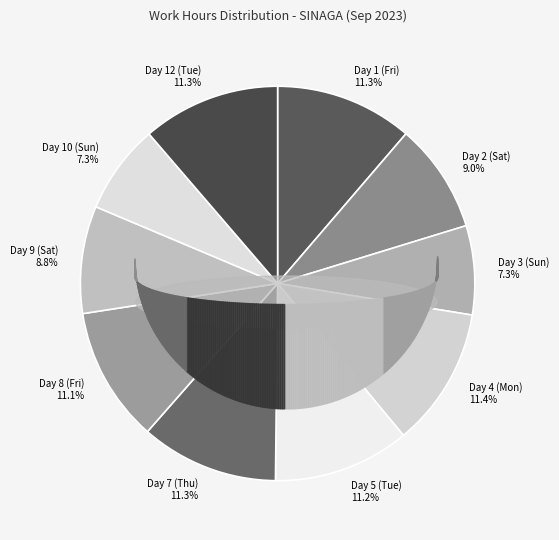

The Day 4 (Mon) slice represents 11% of the pie. True or false?

True